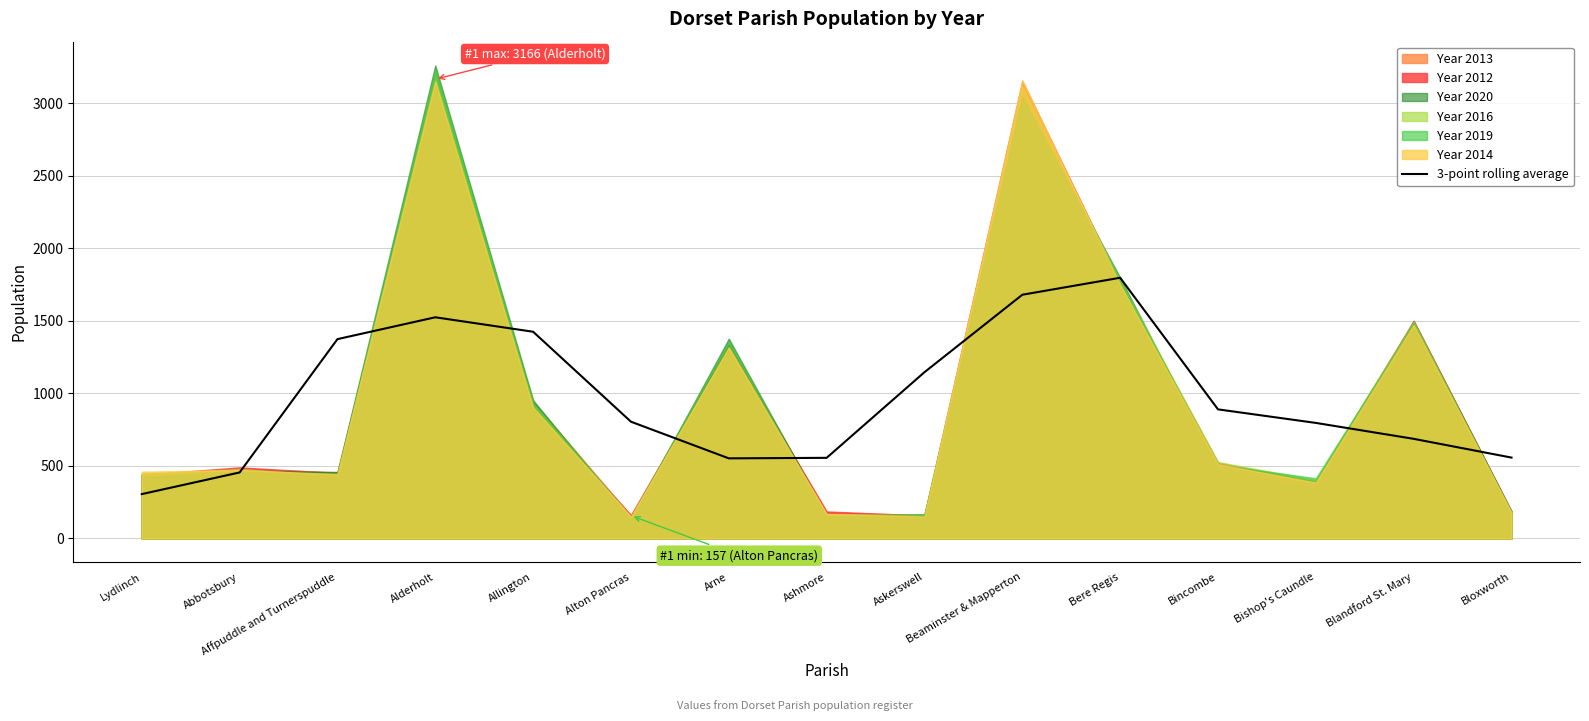

The 3-point rolling average series shows 173.4 at Alton Pancras. True or false?

False